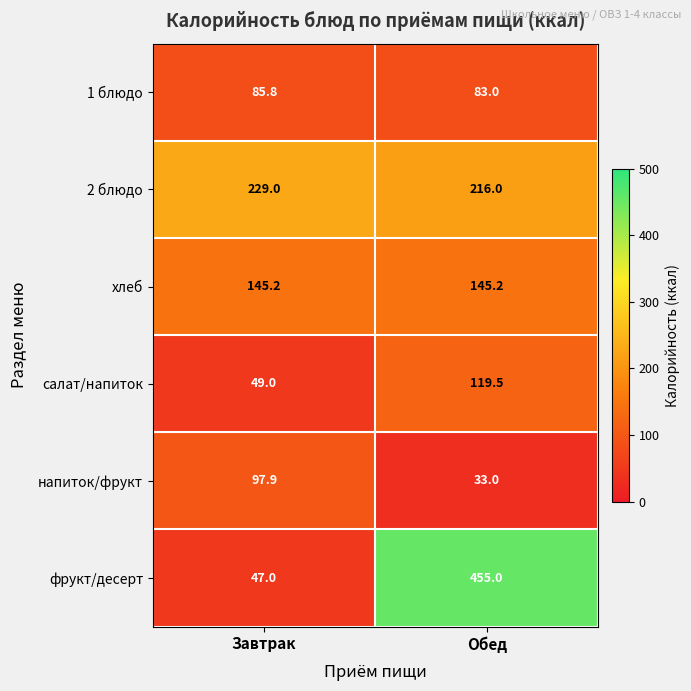

What is the difference between the highest and lowest values at Обед?

422.0